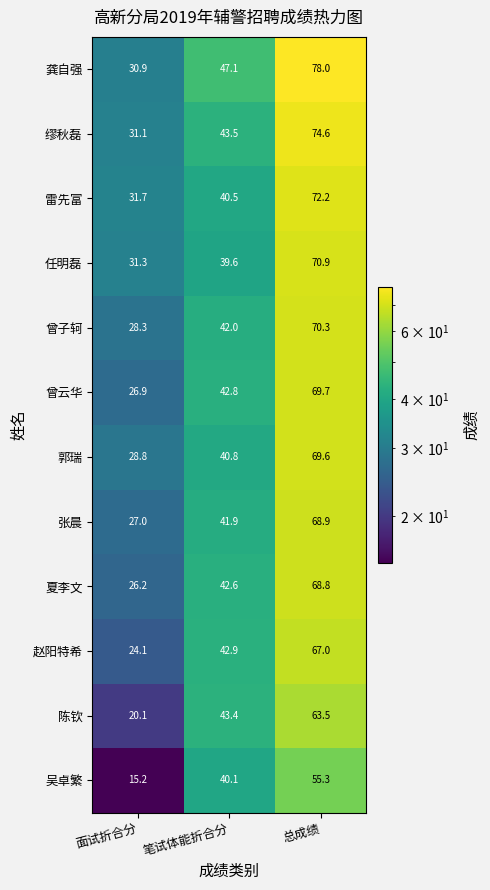

At which category does the chart reach its minimum across all series?

面试折合分